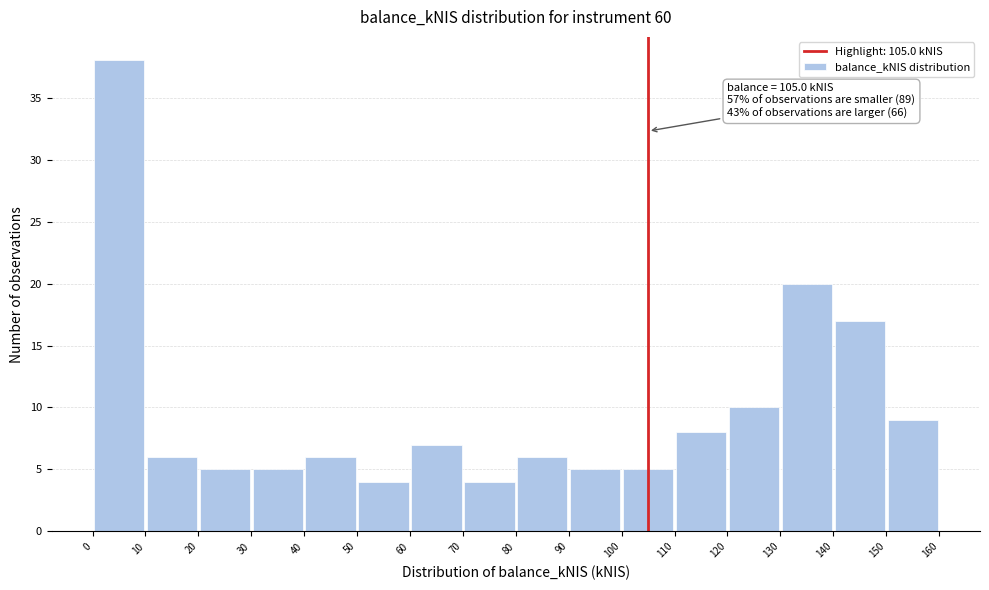

Over which range of the x-axis is the bar tallest?

0 to 10